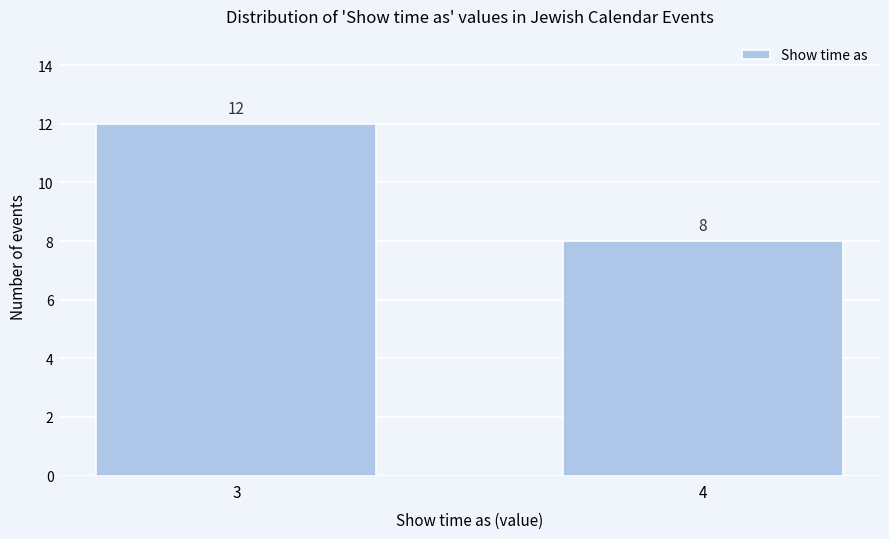

Reading left to right, transcribe all the data shown in this chart.

3=12	4=8